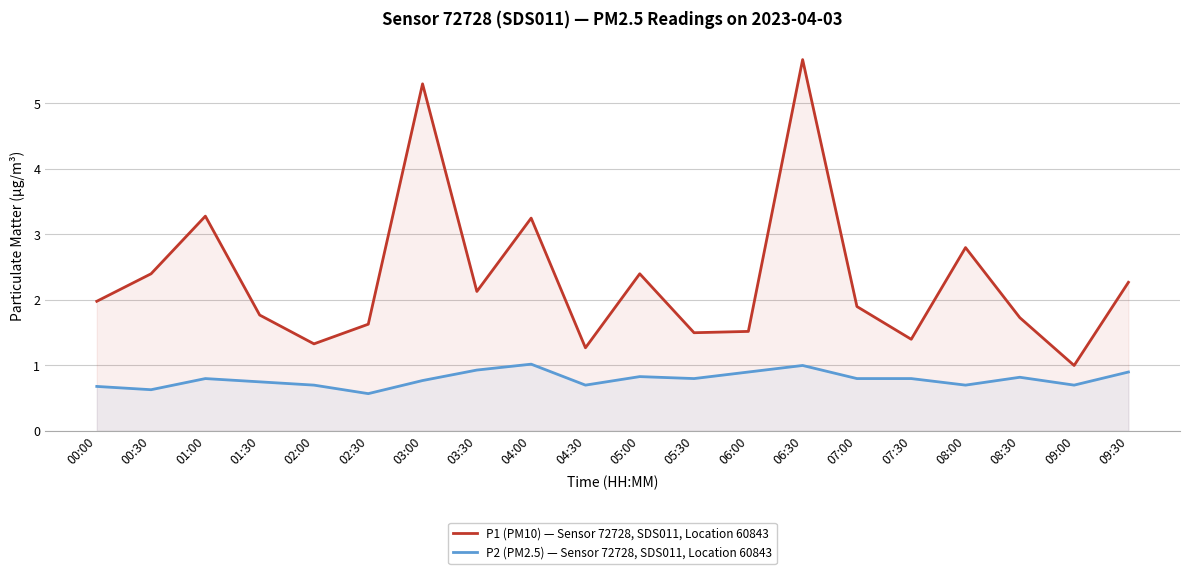

What is the total value across all series at 09:30?

3.2